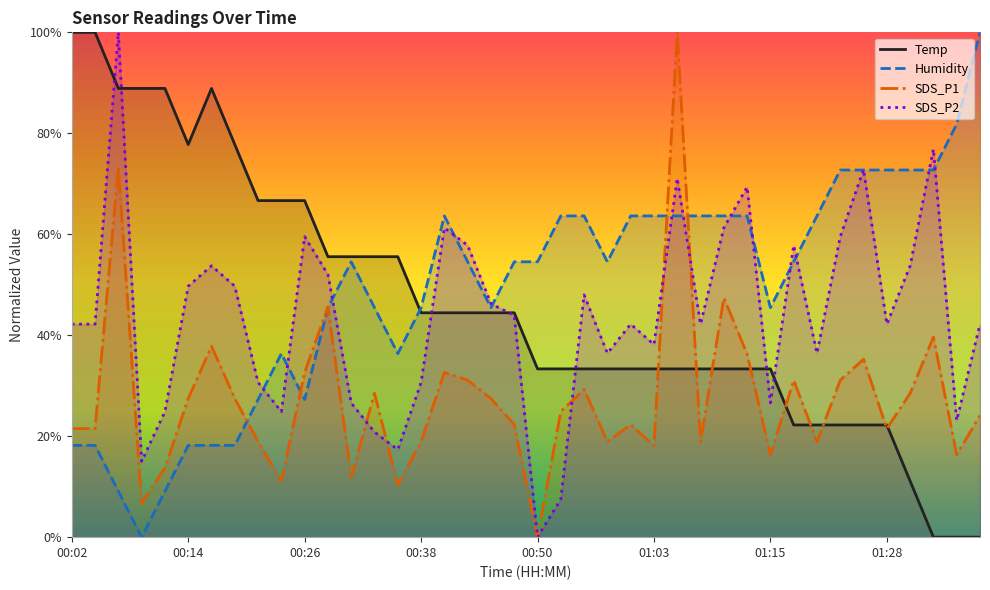

How many times do SDS_P2 and Temp cross each other?

7